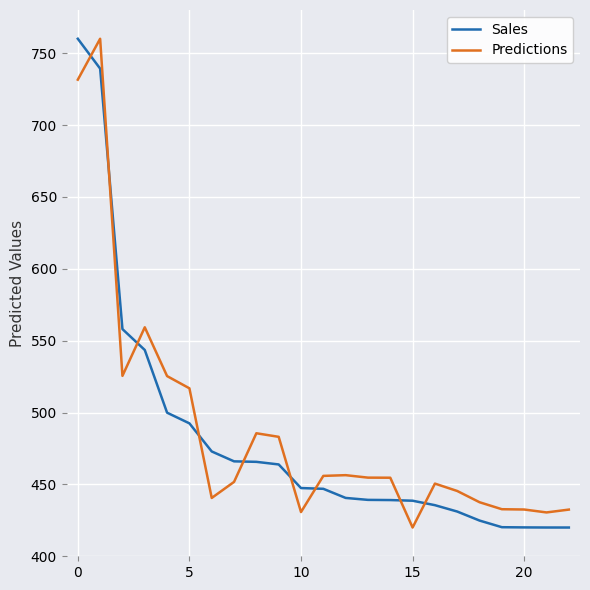

True or false: Predictions and Sales intersect in this chart.

True